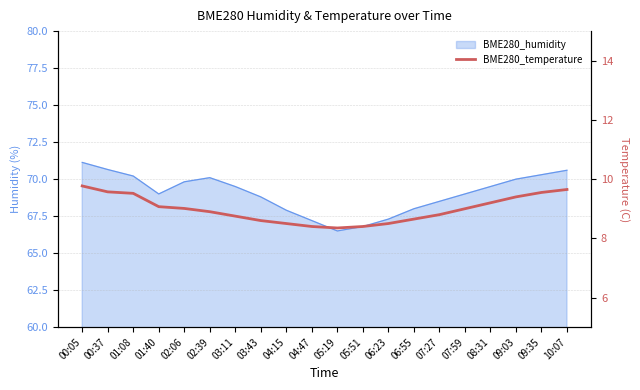

What position from the left is 10:07?

20